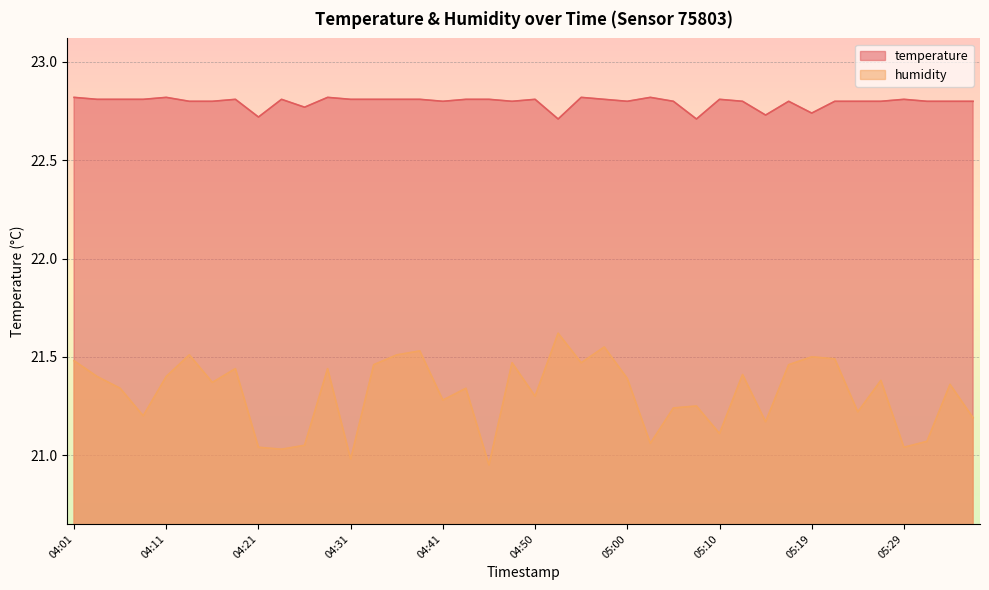

Reading left to right, list all the values displayed in this chart.

temperature: 22.8	22.8	22.8	22.8	22.8	22.8	22.8	22.8	22.7	22.8	22.8	22.8	22.8	22.8	22.8	22.8	22.8	22.8	22.8	22.8	22.8	22.7	22.8	22.8	22.8	22.8	22.8	22.7	22.8	22.8	22.7	22.8	22.7	22.8	22.8	22.8	22.8	22.8	22.8	22.8
humidity: 21.5	21.4	21.3	21.2	21.4	21.5	21.4	21.4	21.0	21.0	21.1	21.4	21.0	21.5	21.5	21.5	21.3	21.3	20.9	21.5	21.3	21.6	21.5	21.6	21.4	21.1	21.2	21.2	21.1	21.4	21.2	21.5	21.5	21.5	21.2	21.4	21.0	21.1	21.4	21.2